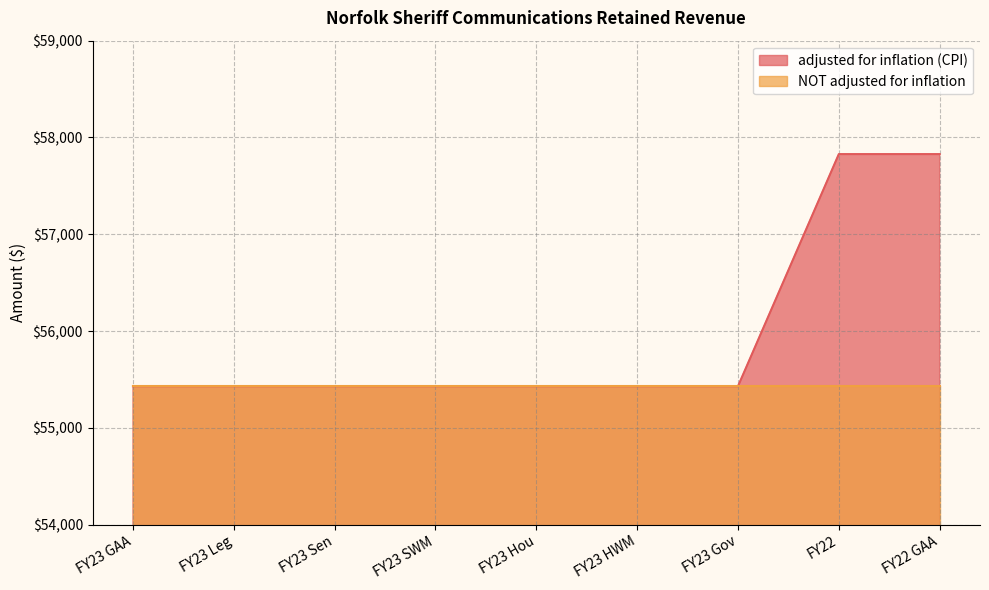

Which label corresponds to the largest value in the chart?

FY22